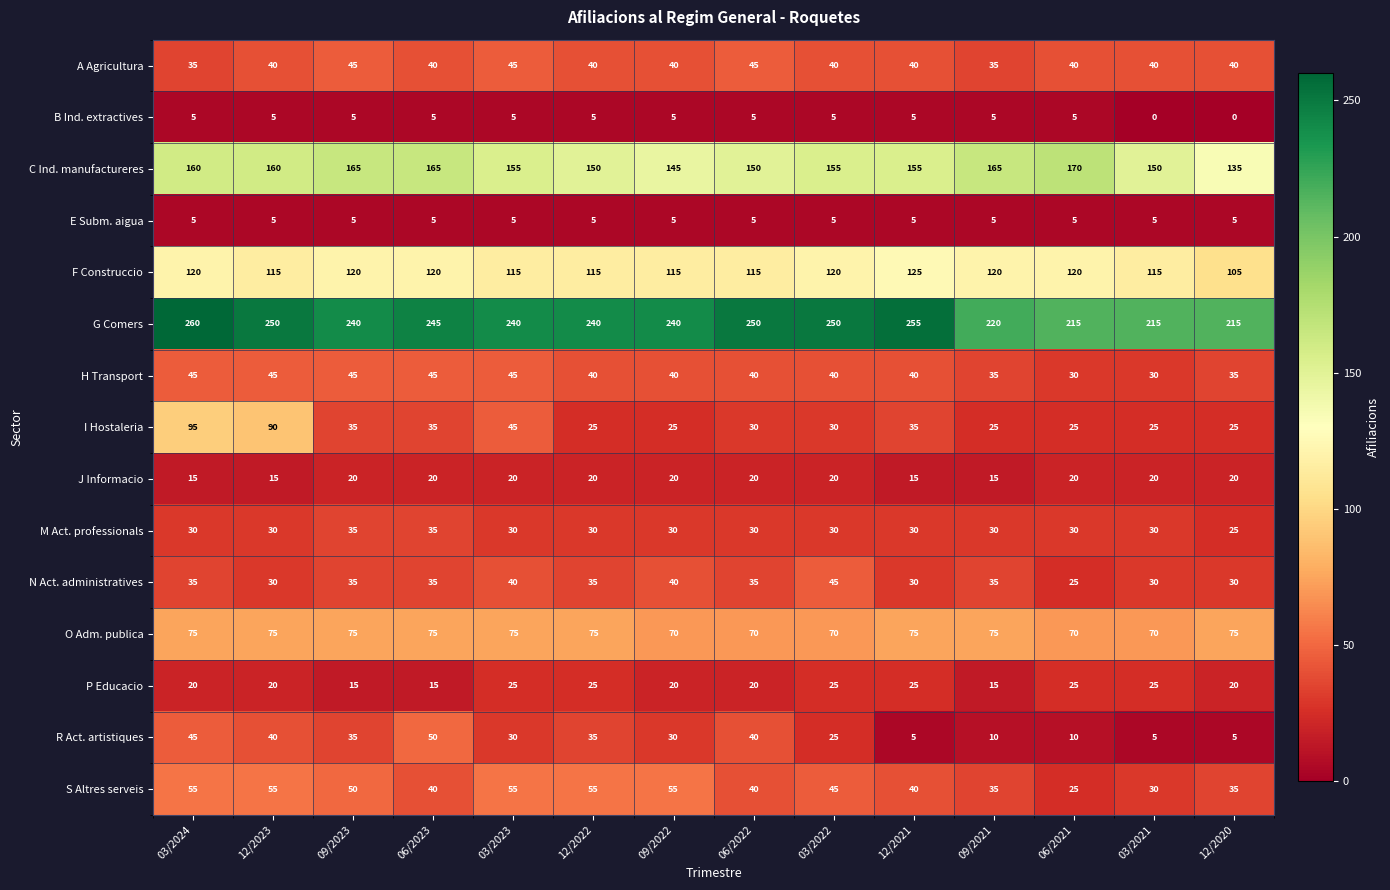

At which category is the sum across all series the highest?

03/2024